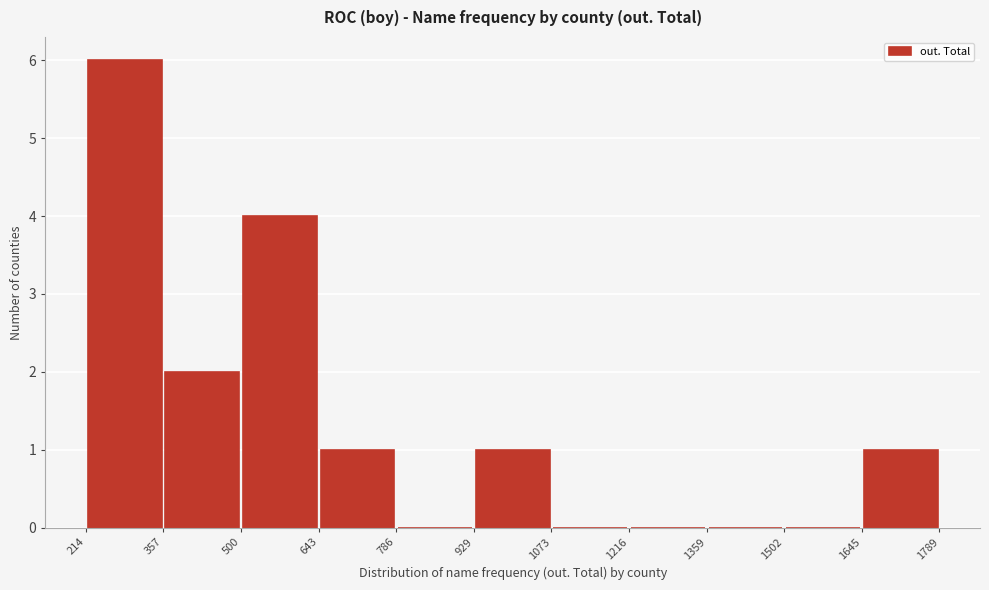

Reading left to right, list every bar in this chart as the range it spans on the x-axis followed by its height. The values are not printed on the chart, so give them approximately, as read against the axis.

214 to 357: 6
357 to 500: 2
500 to 643: 4
643 to 786: 1
786 to 929: 0
929 to 1073: 1
1073 to 1216: 0
1216 to 1359: 0
1359 to 1502: 0
1502 to 1645: 0
1645 to 1789: 1